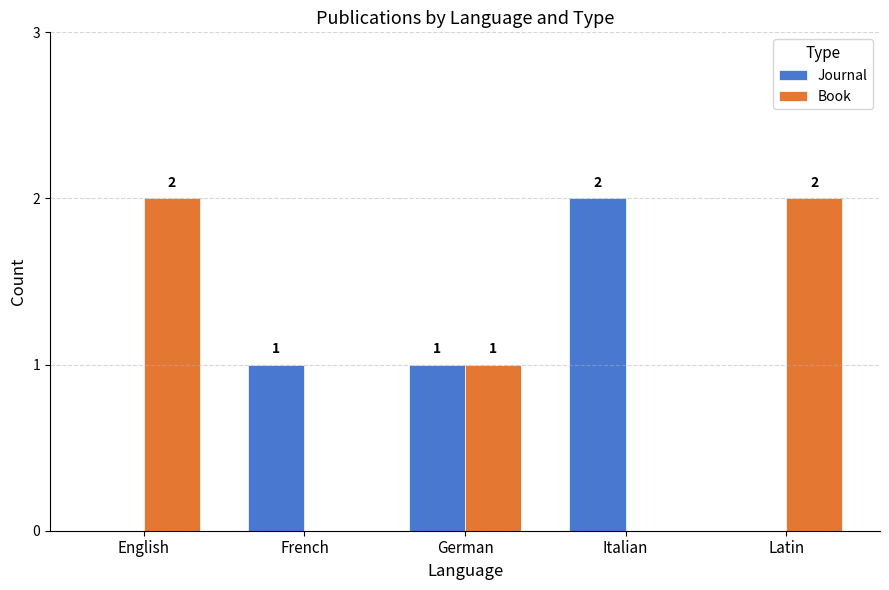

Reading left to right, what are all the values shown in this chart?

Journal: 0	1	1	2	0
Book: 2	0	1	0	2